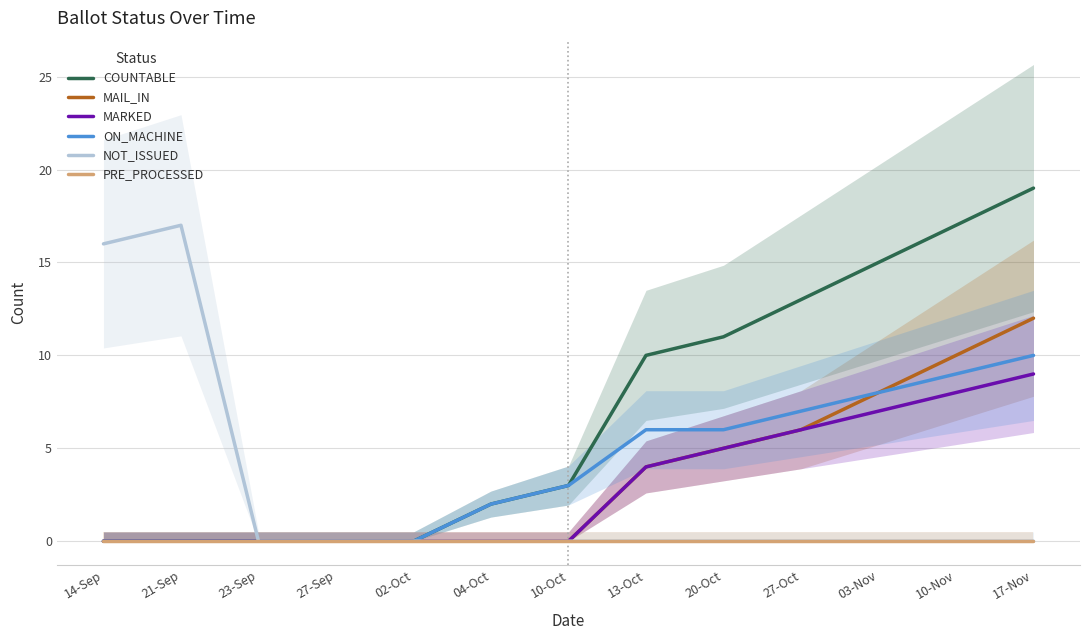

Which category has the highest value in the COUNTABLE series?

17-Nov